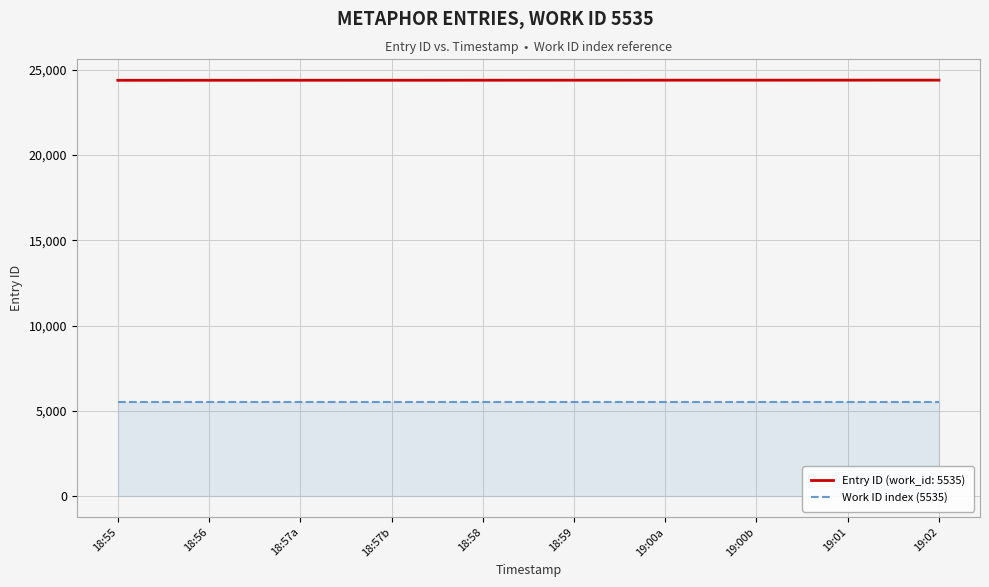

The value of Entry ID (work_id: 5535) at 19:02 is 24393. True or false?

True